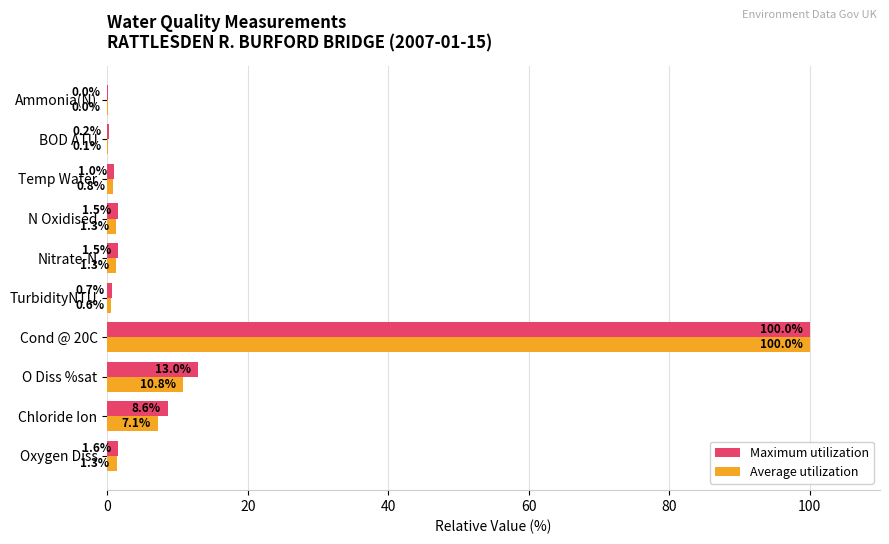

What are all the series names shown in the legend?

Maximum utilization, Average utilization